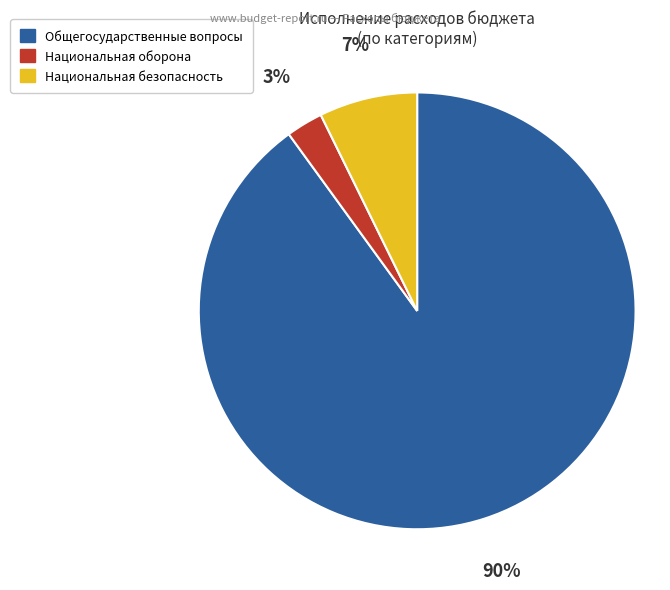

Do Национальная оборона and Национальная безопасность together represent more than half of the pie?

No